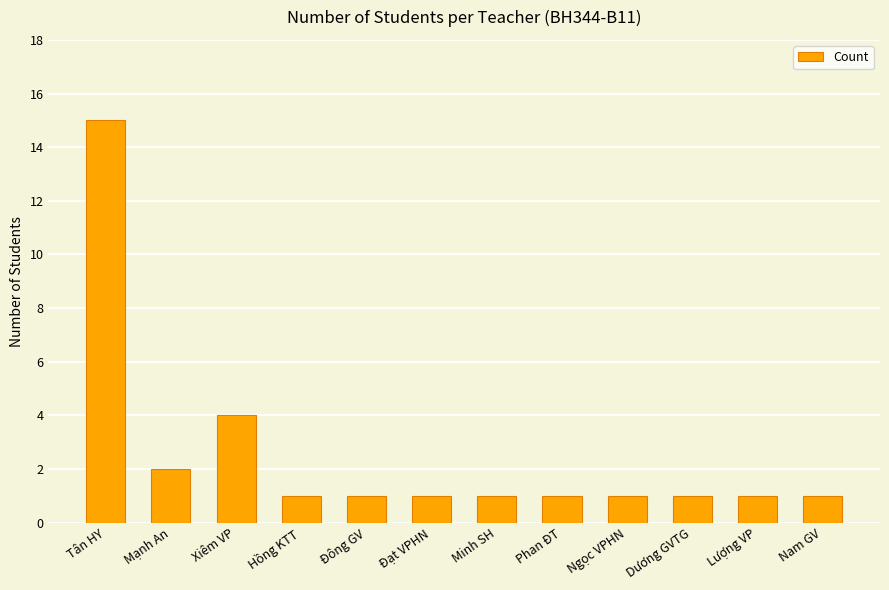

Are the bars horizontal?

No